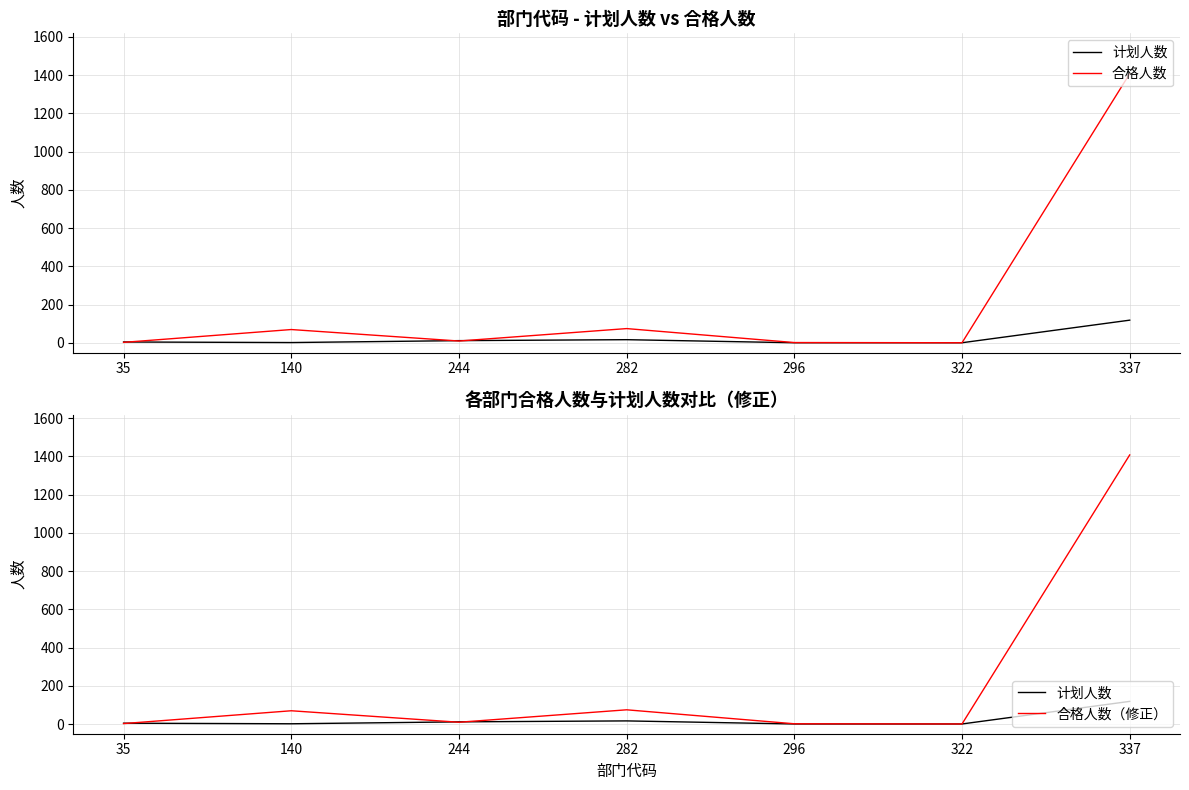

True or false: 合格人数（修正） and 计划人数 cross at least once.

True